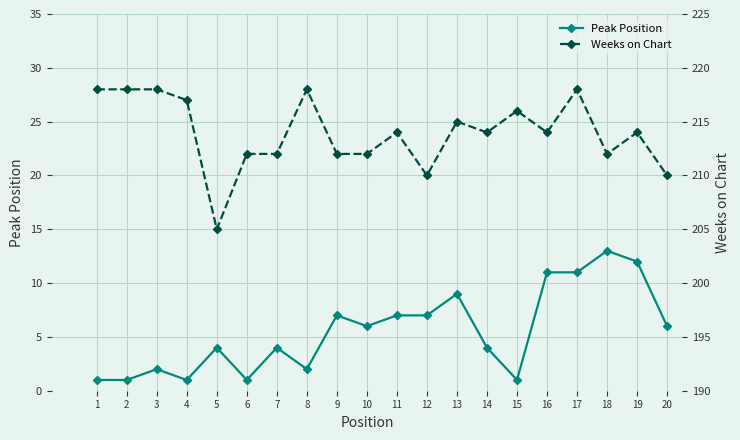

List the series in order of their peak value, lowest first.

Peak Position, Weeks on Chart